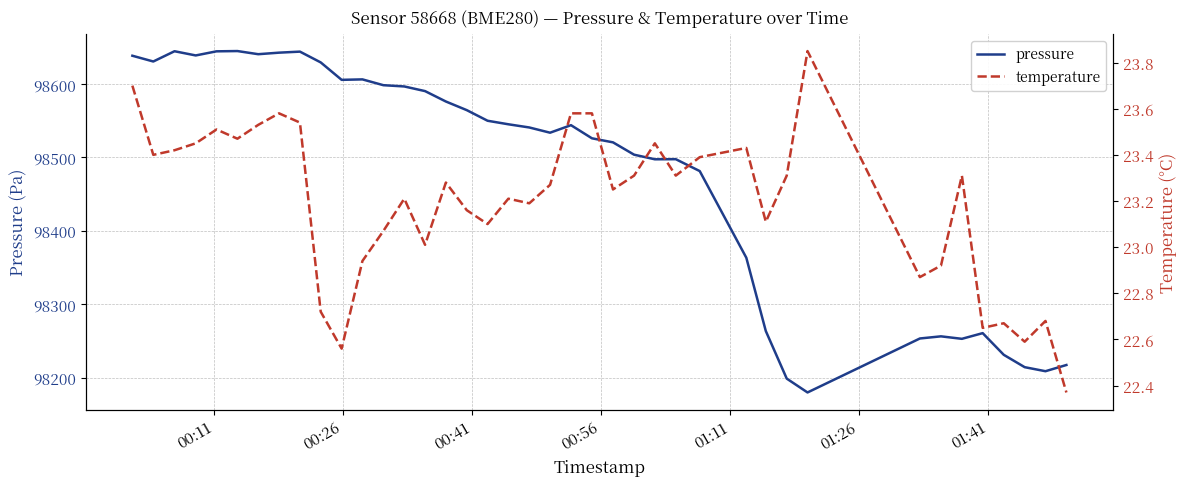

What is the lowest value of the pressure series?

98179.7